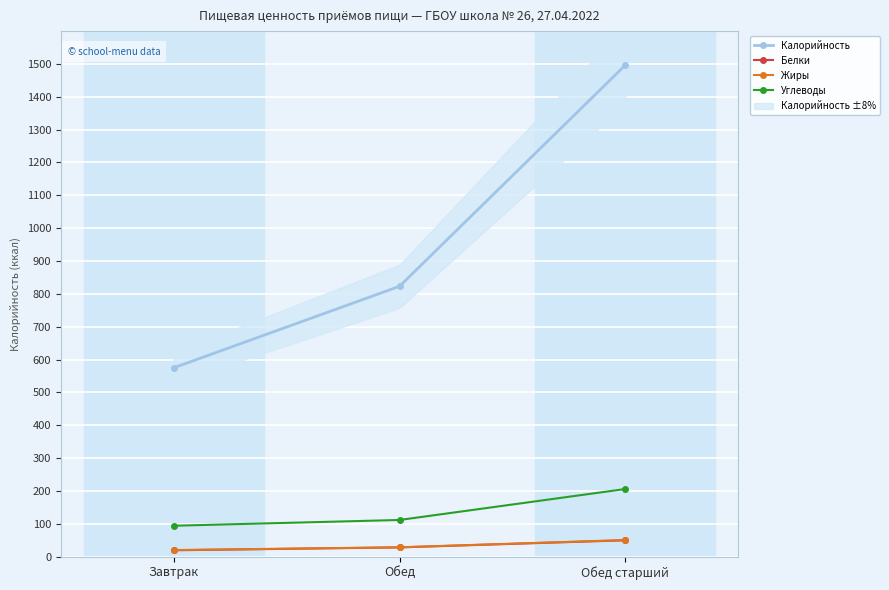

How many values in the Углеводы series exceed 111?

2